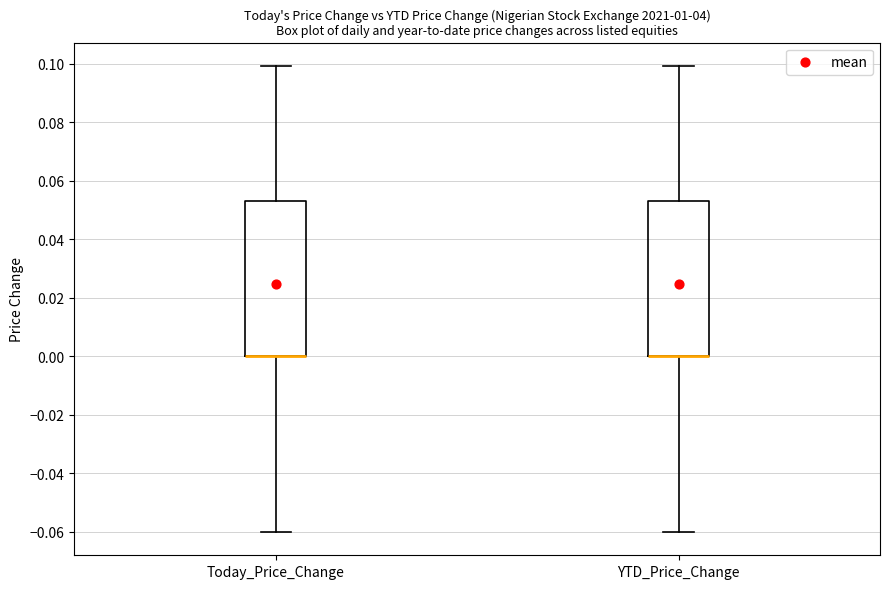

Where does the lower whisker of the box for Today_Price_Change end on the y-axis? The values are not printed on the chart, so give them approximately, as read against the axis.

-0.060